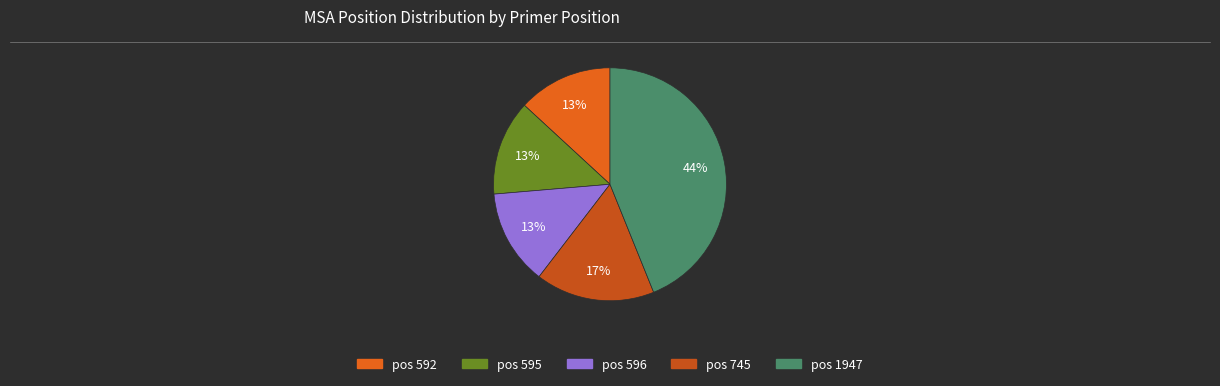

Is there any slice that represents more than half of the pie?

No